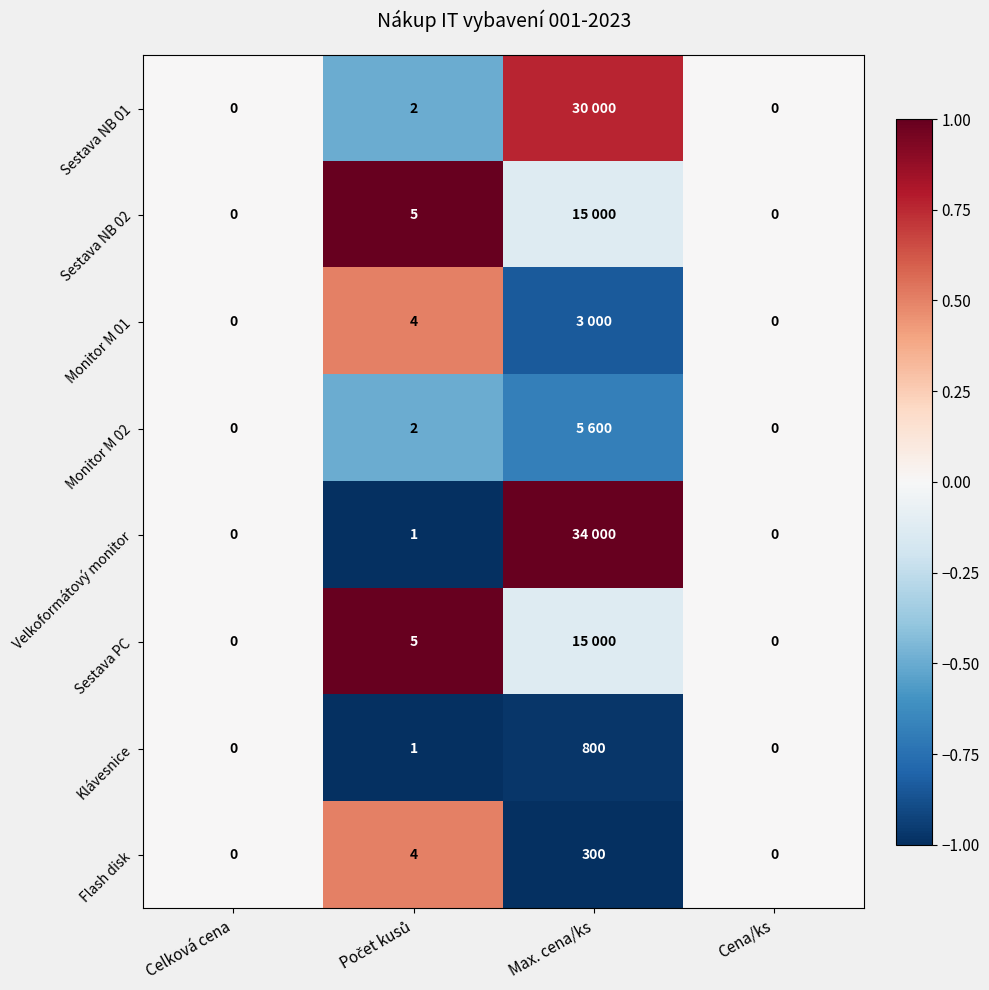

How many series are shown in this chart?

8